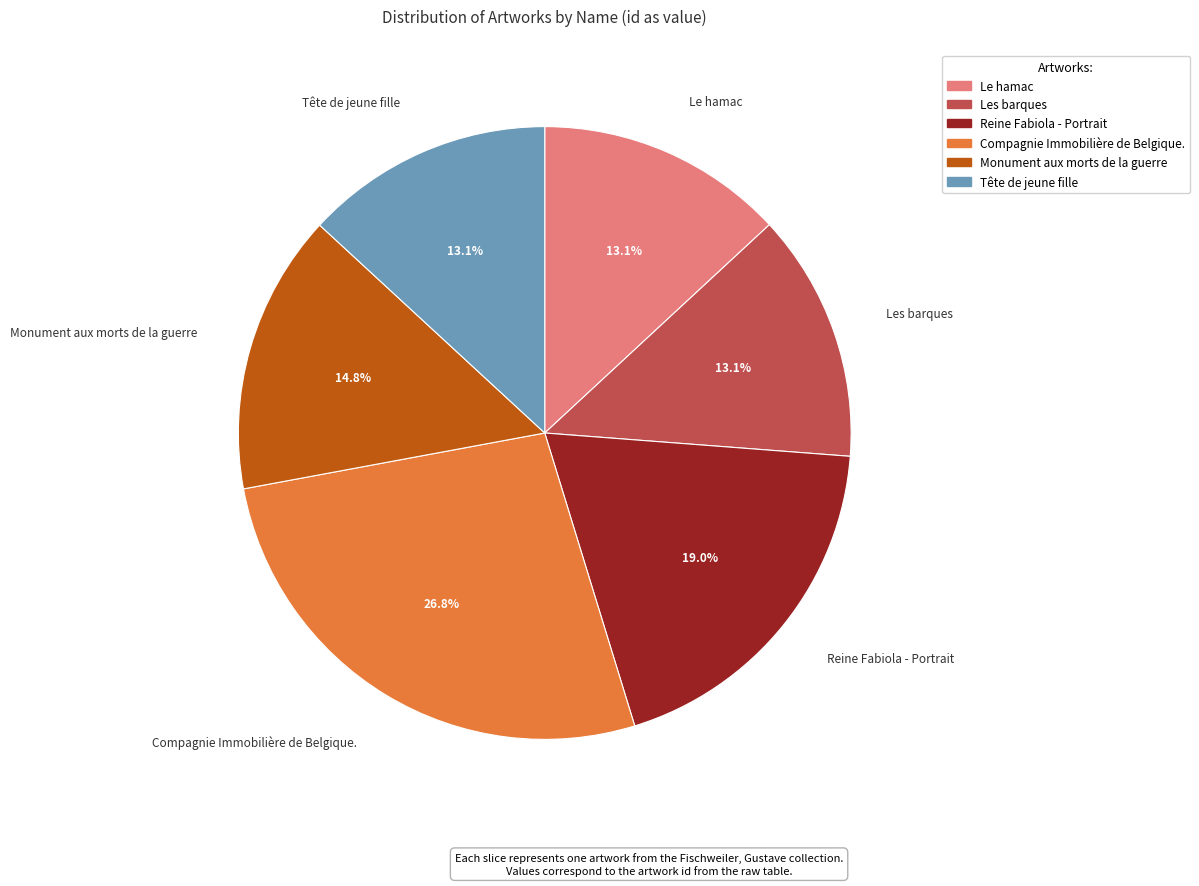

To the nearest percent, what is the difference between the largest and smallest slice percentages?

14%